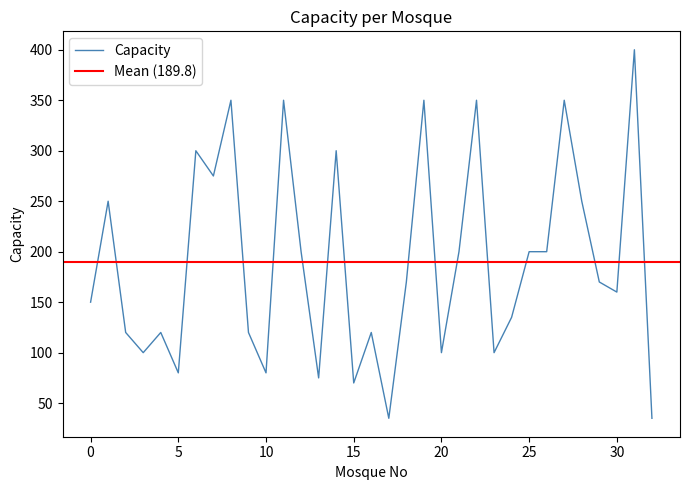

What is the difference between the maximum and minimum values?

365